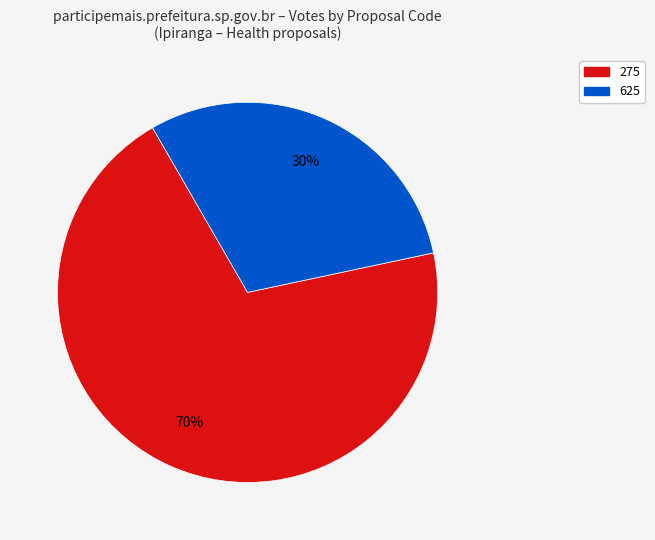

Is there a majority slice in this chart?

Yes